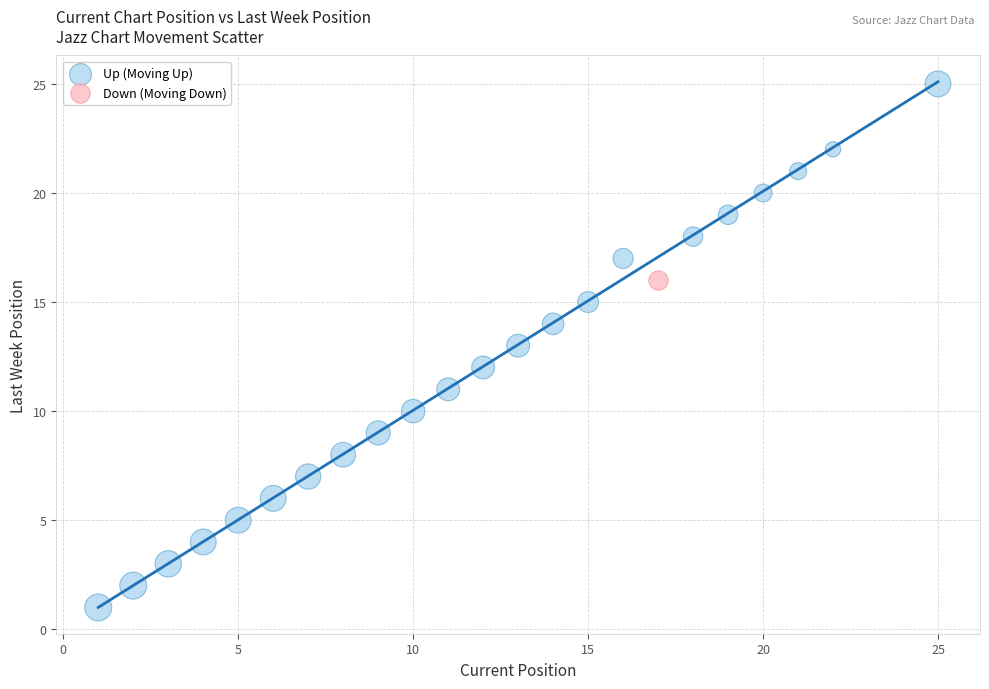

What are all the series names shown in the legend?

Up (Moving Up), Down (Moving Down)